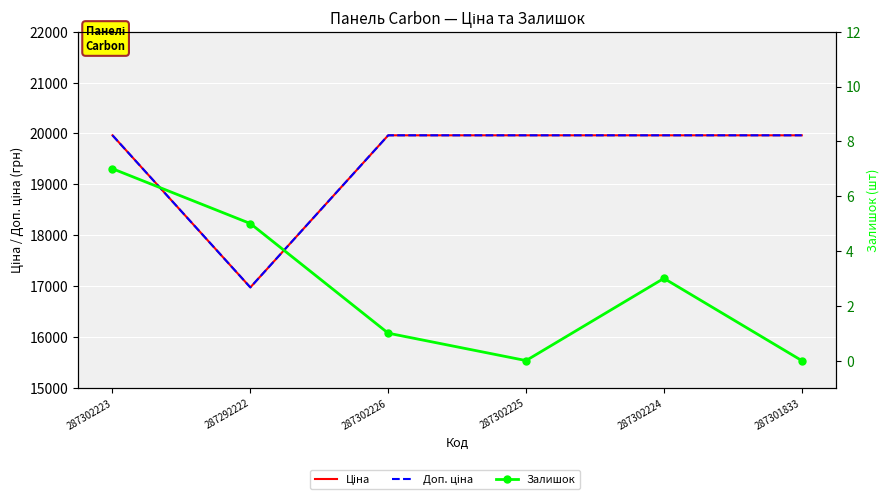

In Залишок, how many points are lower than both neighbors (excluding endpoints)?

1